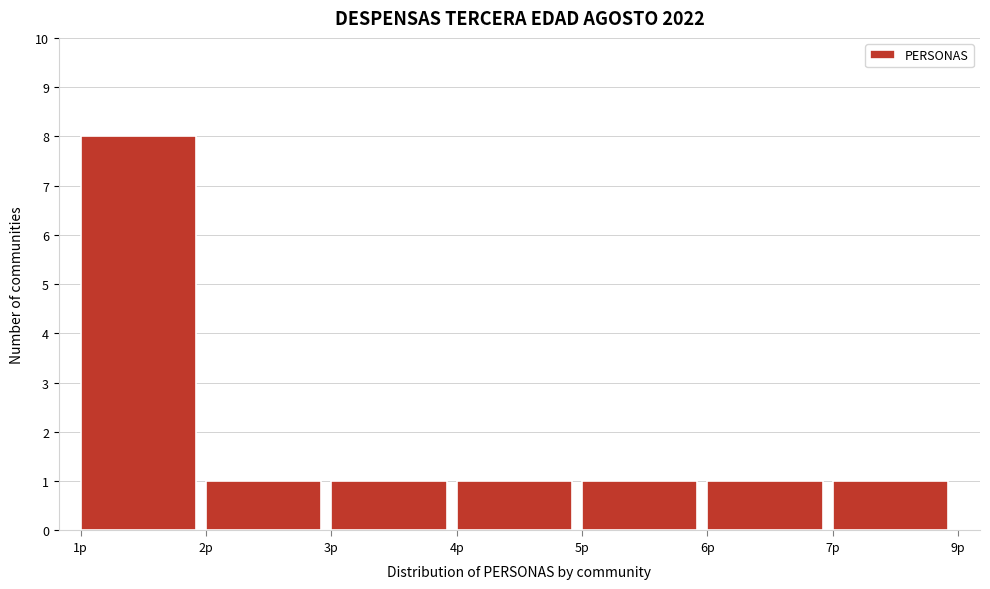

Reading left to right, extract all data points from this chart.

8	1	1	1	1	1	1